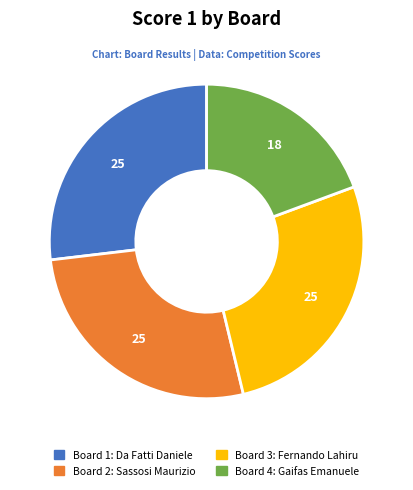

Which slice is the smallest?

Board 4